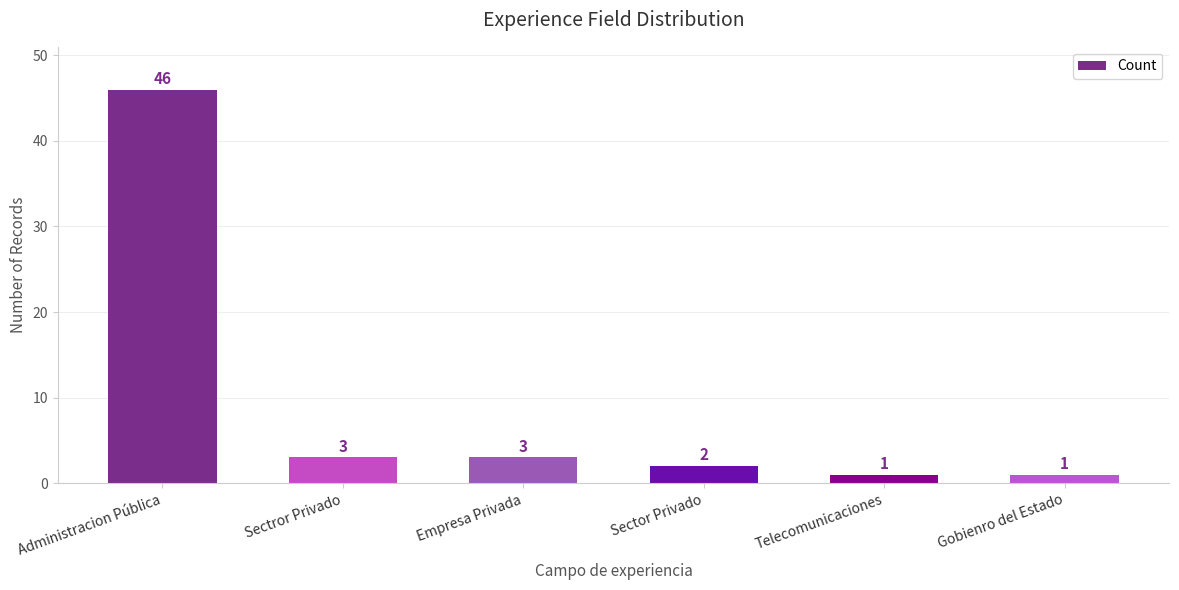

What is the minimum value shown in the chart?

1